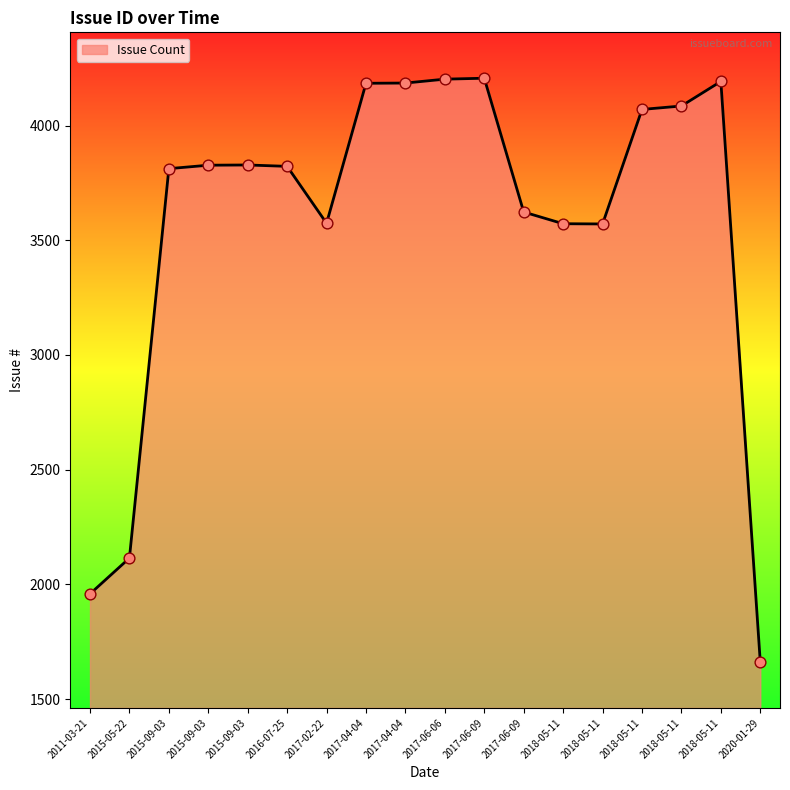

How many lines are shown in the chart?

1